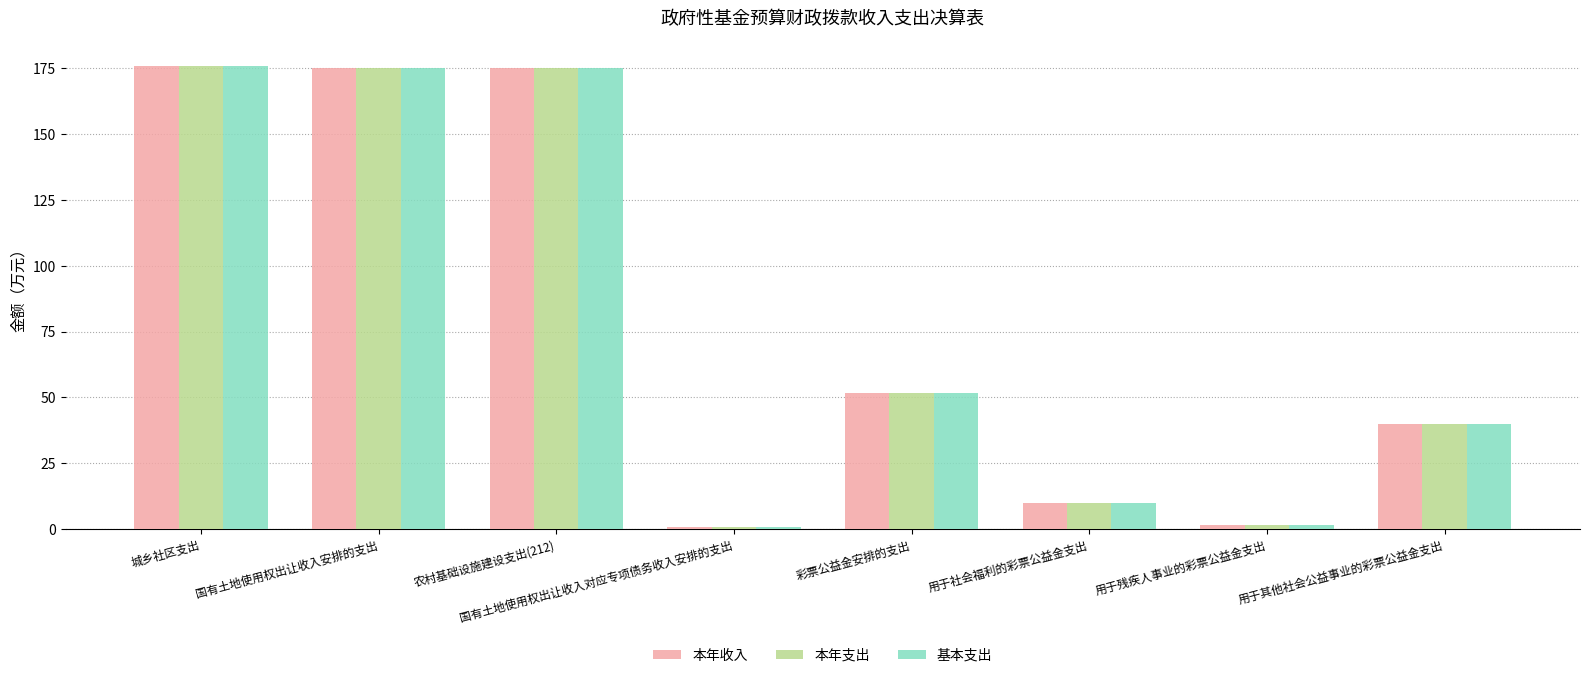

At how many categories does at least one series exceed 61?

3